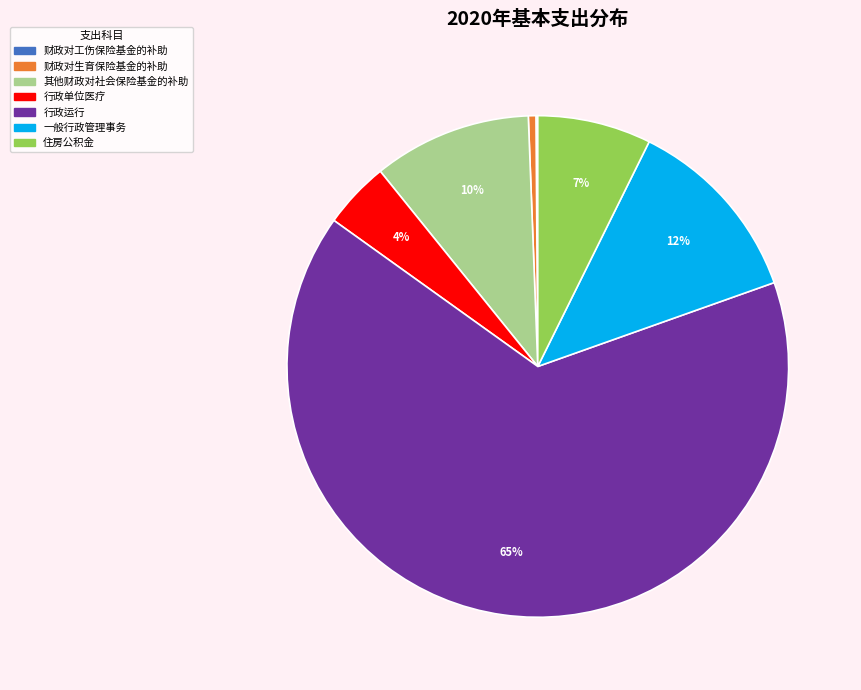

Do 其他财政对社会保险基金的补助 and 行政单位医疗 together represent more than half of the pie?

No